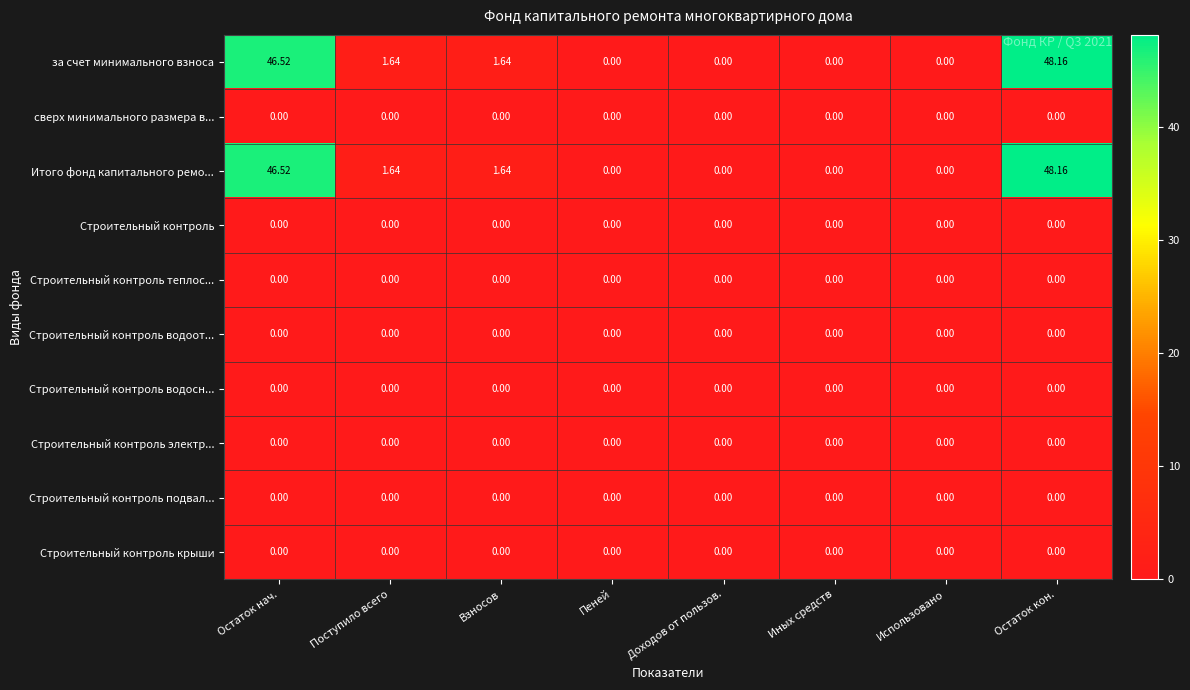

At which category is the sum across all series the highest?

Остаток кон.